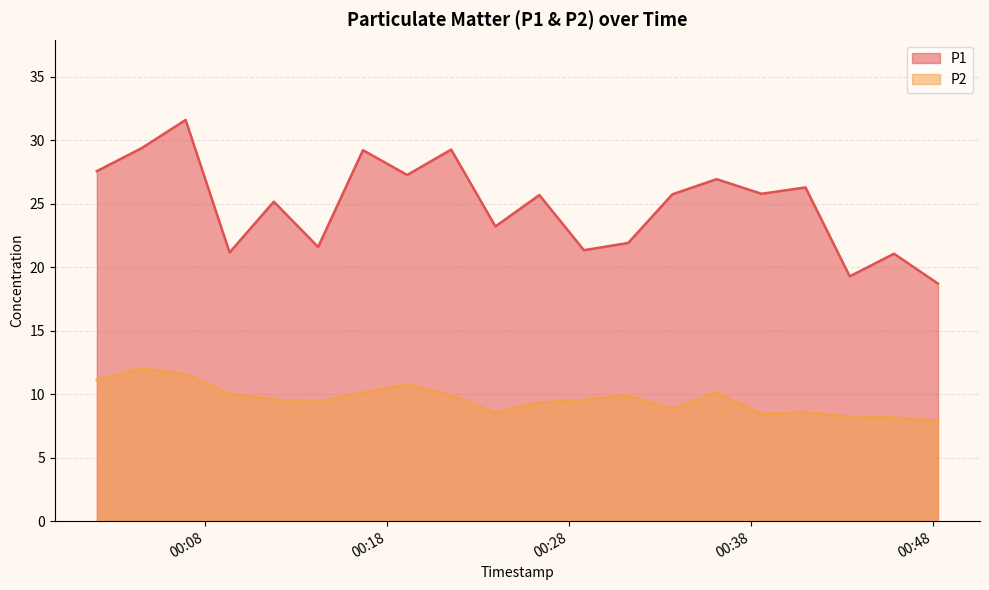

Where is the first local maximum for P1?

2023-11-21T00:06:55